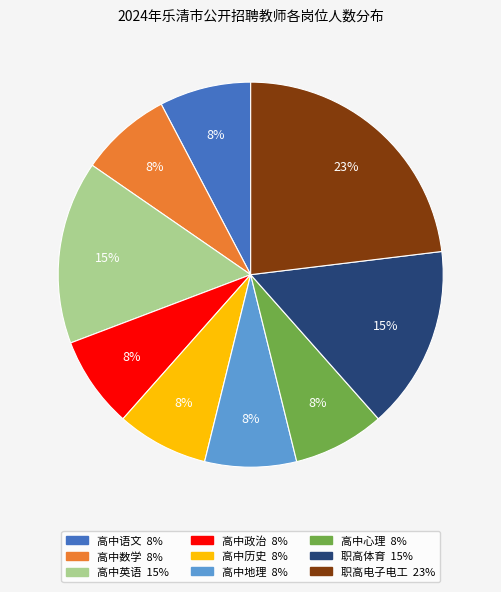

To the nearest percent, what is the difference between the largest and smallest slice percentages?

15%